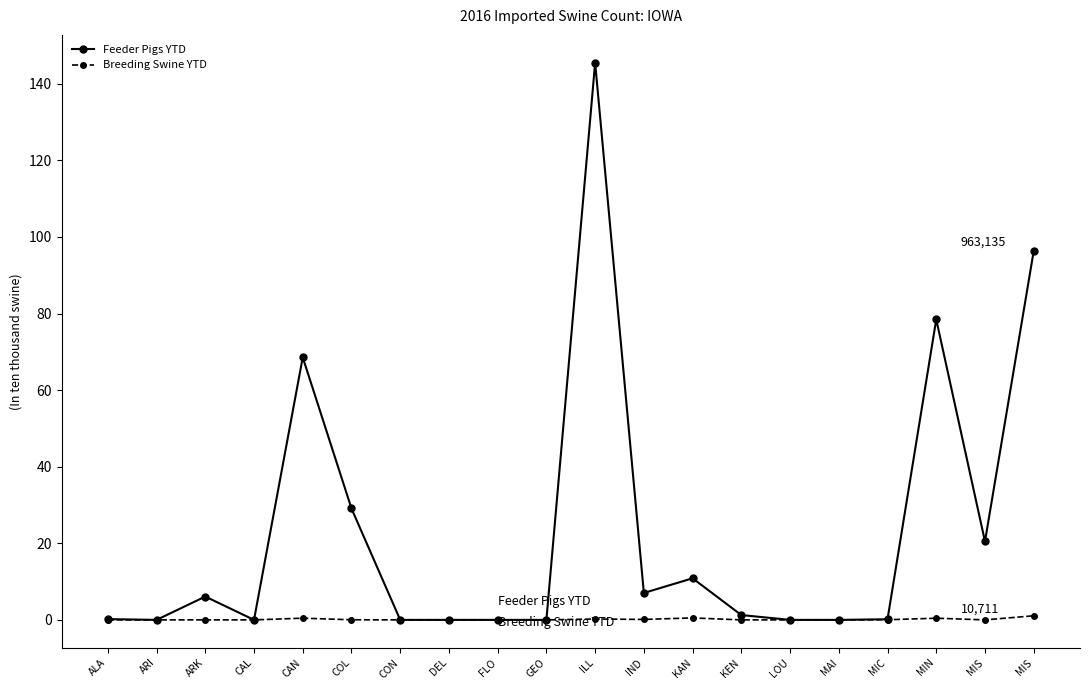

Is the value of Feeder Pigs YTD at CON greater than the value of Breeding Swine YTD at CAN?

No